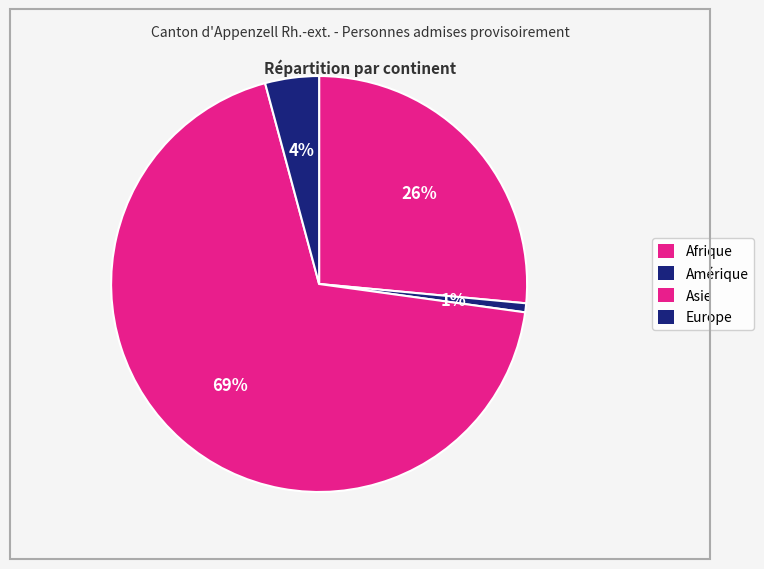

How many slices are in this pie chart?

4